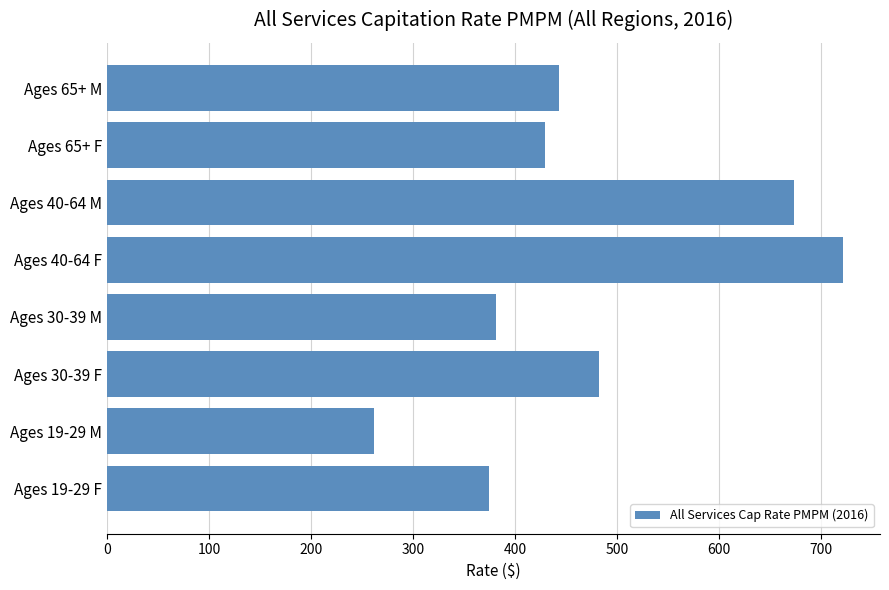

List the labels in order of value, smallest first.

Ages 19-29 M, Ages 19-29 F, Ages 30-39 M, Ages 65+ F, Ages 65+ M, Ages 30-39 F, Ages 40-64 M, Ages 40-64 F